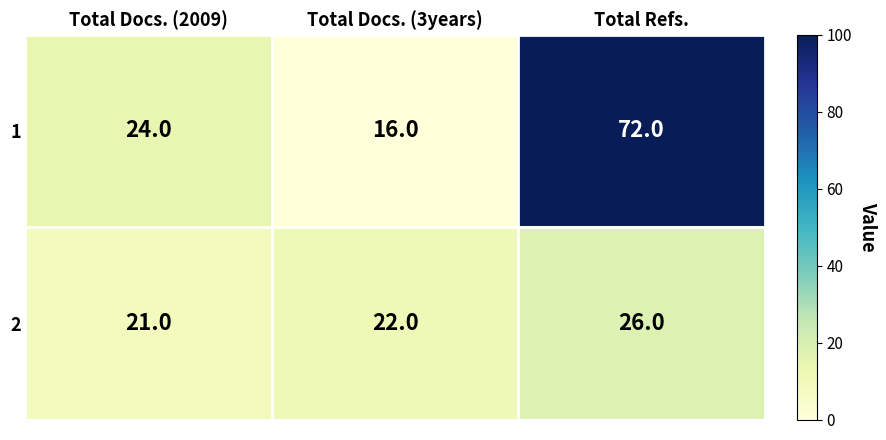

How many values in the 2 series are below 22?

1